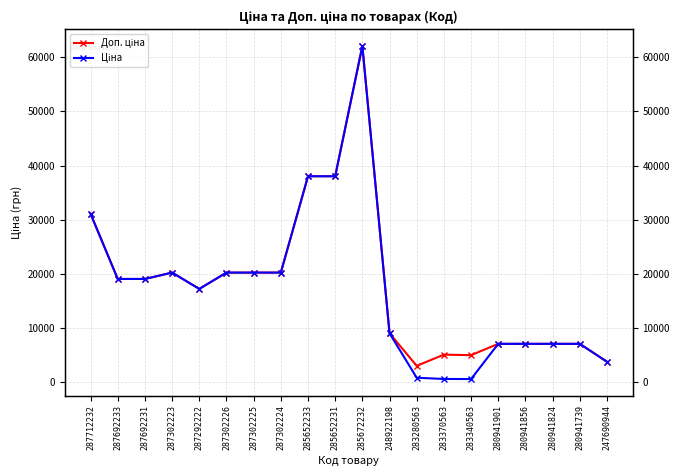

Between 285652233 and 248922198, which is larger?

285652233